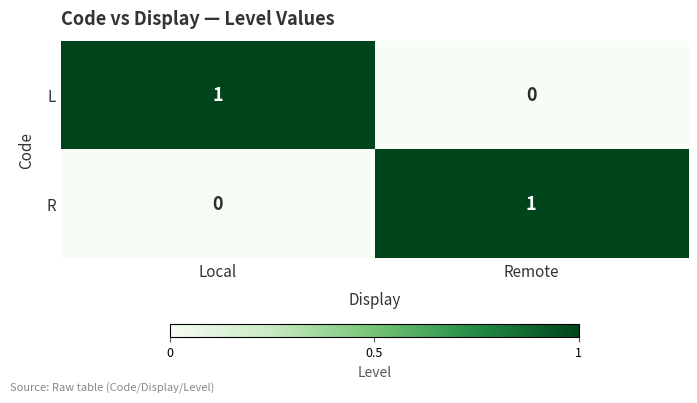

List the labels in order of R value, largest first.

Remote, Local